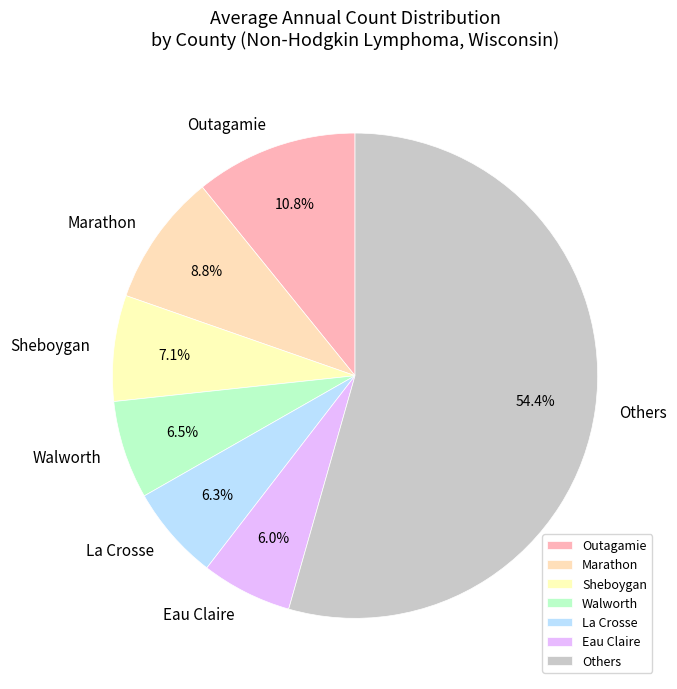

How much of the chart is everything except Marathon?

91.2%